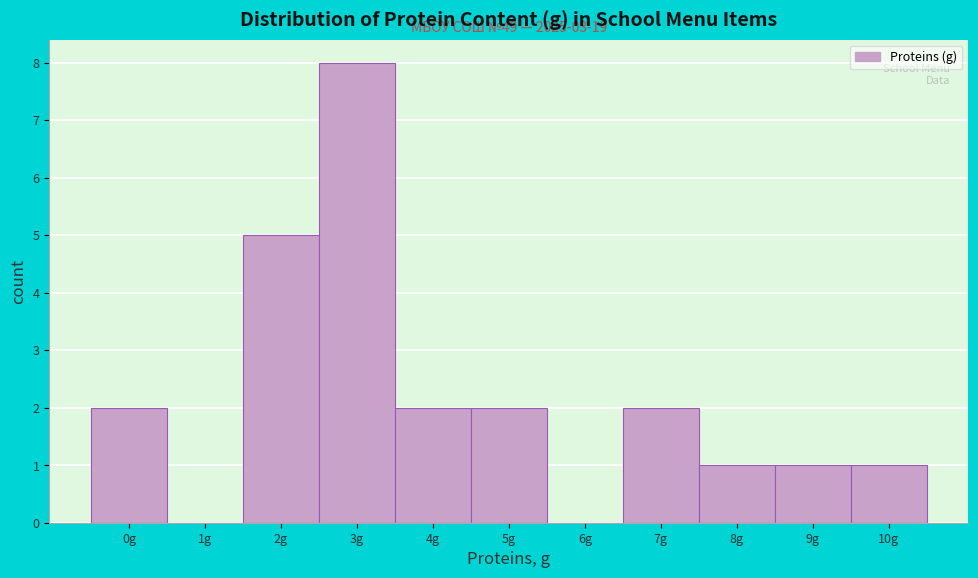

Reading left to right, what are all the values shown in this chart?

0g=2	1g=0	2g=5	3g=8	4g=2	5g=2	6g=0	7g=2	8g=1	9g=1	10g=1